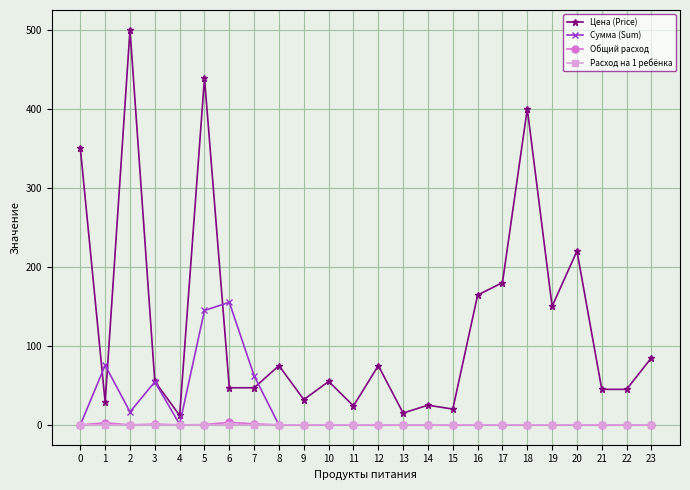

Between 12 and 13, which series saw the biggest shift?

Цена (Price)